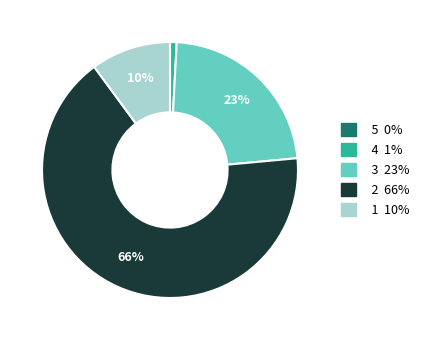

Is there any slice that represents more than half of the pie?

Yes